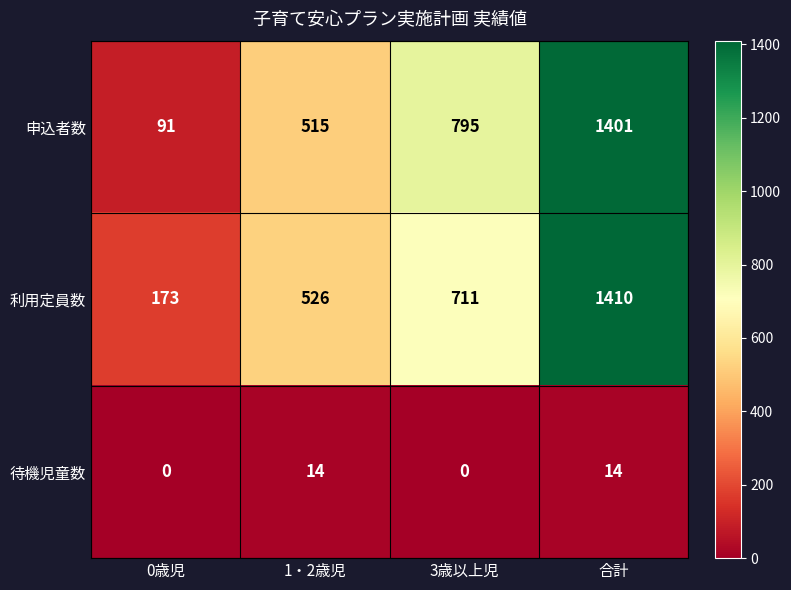

Rank the series by their maximum value, from lowest to highest.

待機児童数, 申込者数, 利用定員数